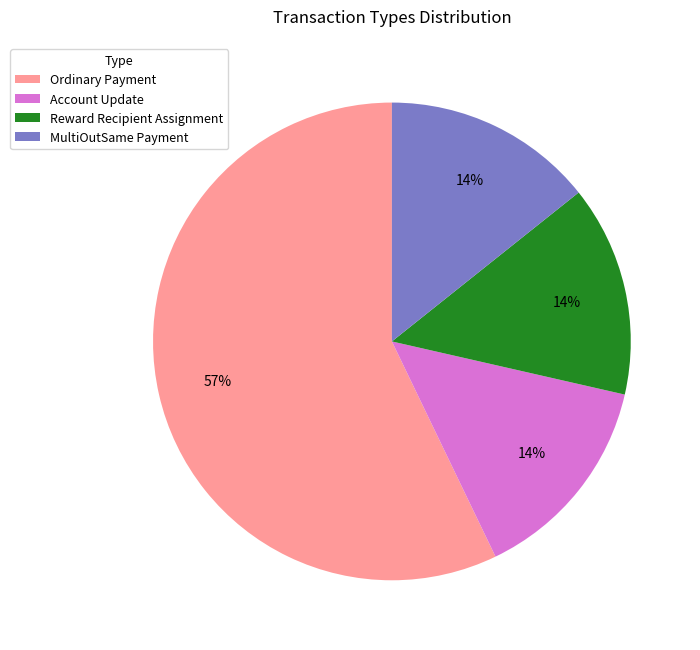

To the nearest percent, what portion does Reward Recipient Assignment represent?

14%